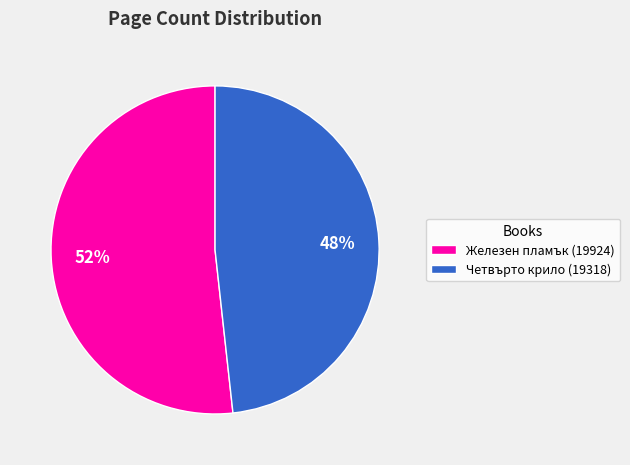

To the nearest percent, what is the average slice percentage?

50%